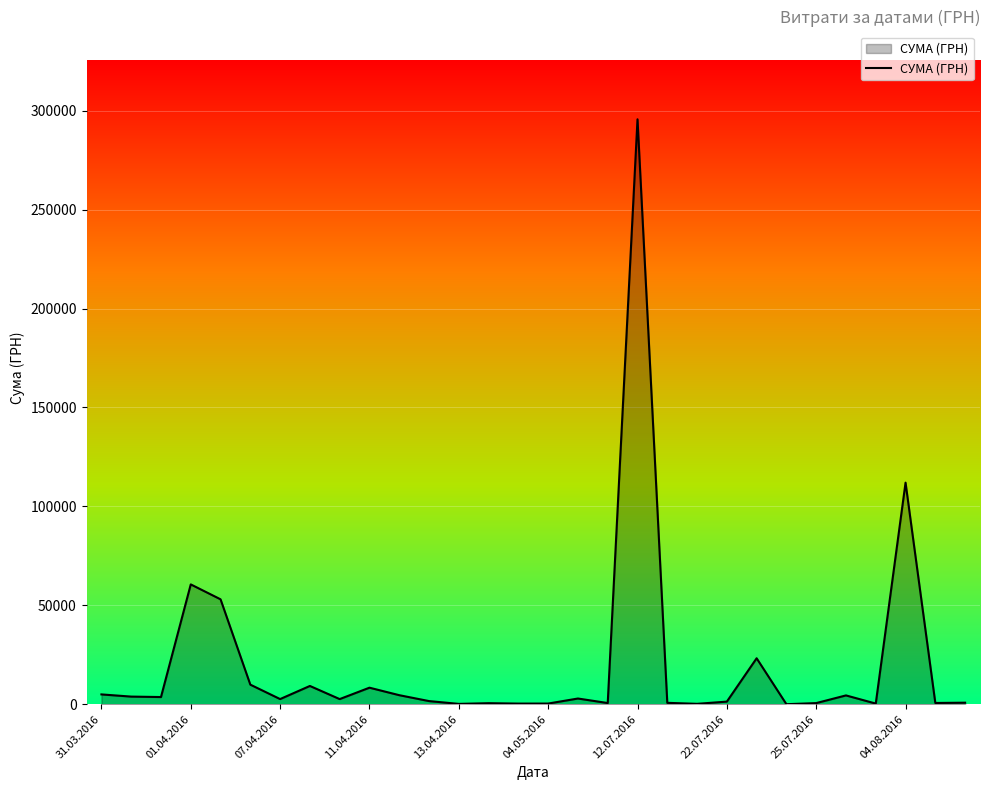

What is the greatest value displayed?

295638.6